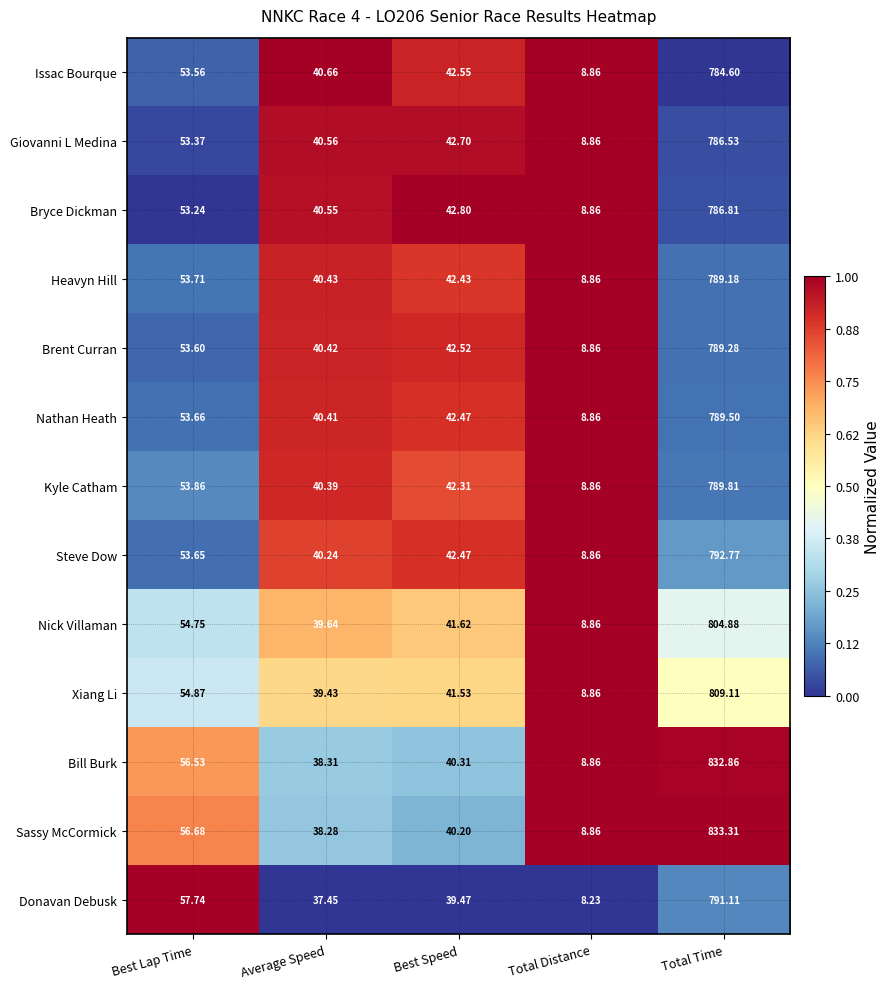

Which series has the widest spread of values?

Sassy McCormick